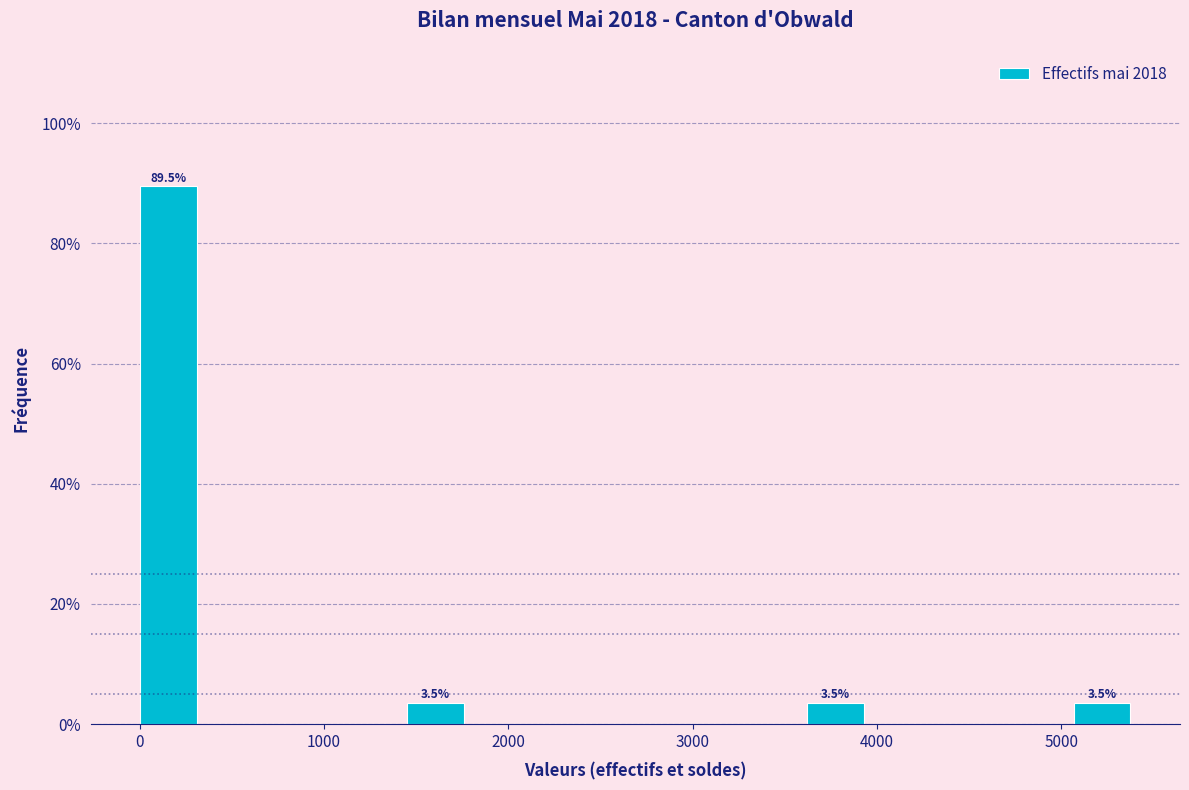

Around what value on the x-axis is the tallest bar? Give the approximate position of its centre, as read against the axis.

200